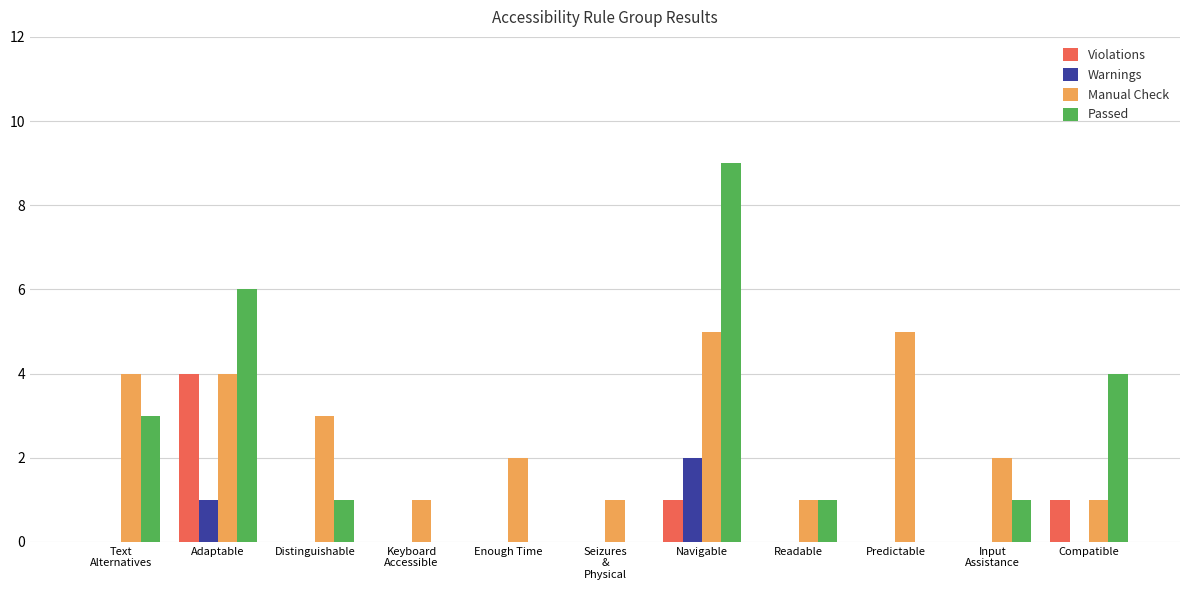

Which category has the highest value across all series?

Navigable